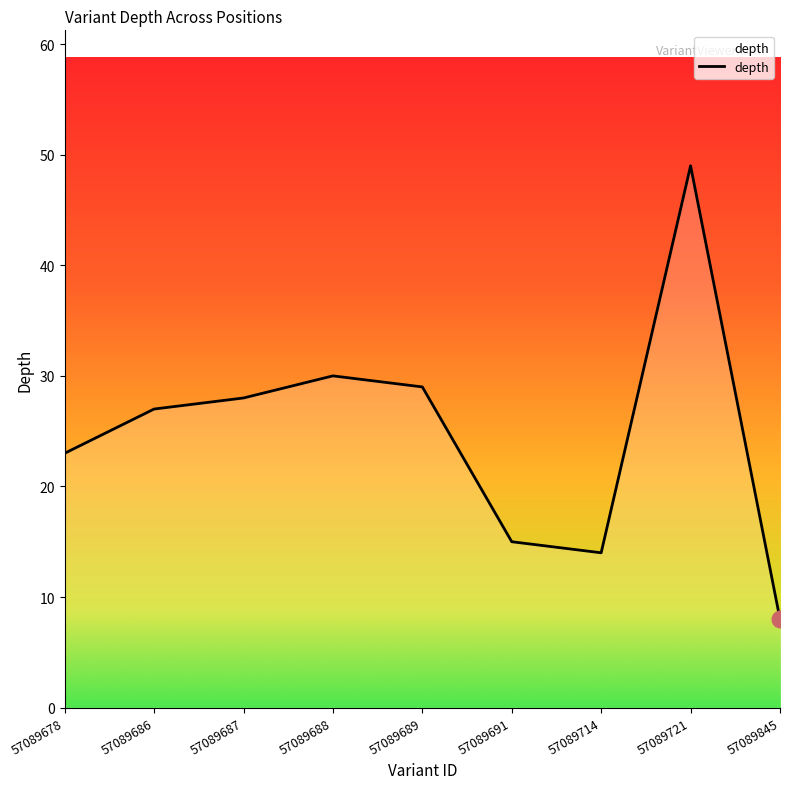

Rank the categories by value from highest to lowest.

57089721, 57089688, 57089689, 57089687, 57089686, 57089678, 57089691, 57089714, 57089845